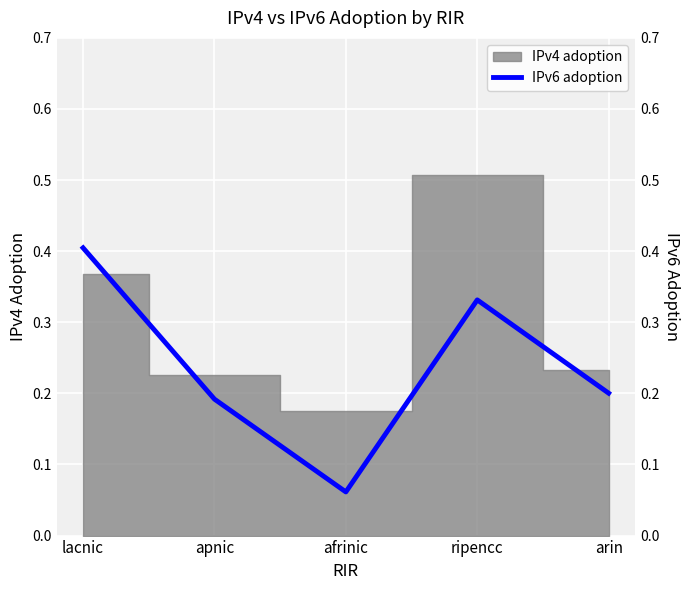

At which category does the chart reach its minimum across all series?

afrinic